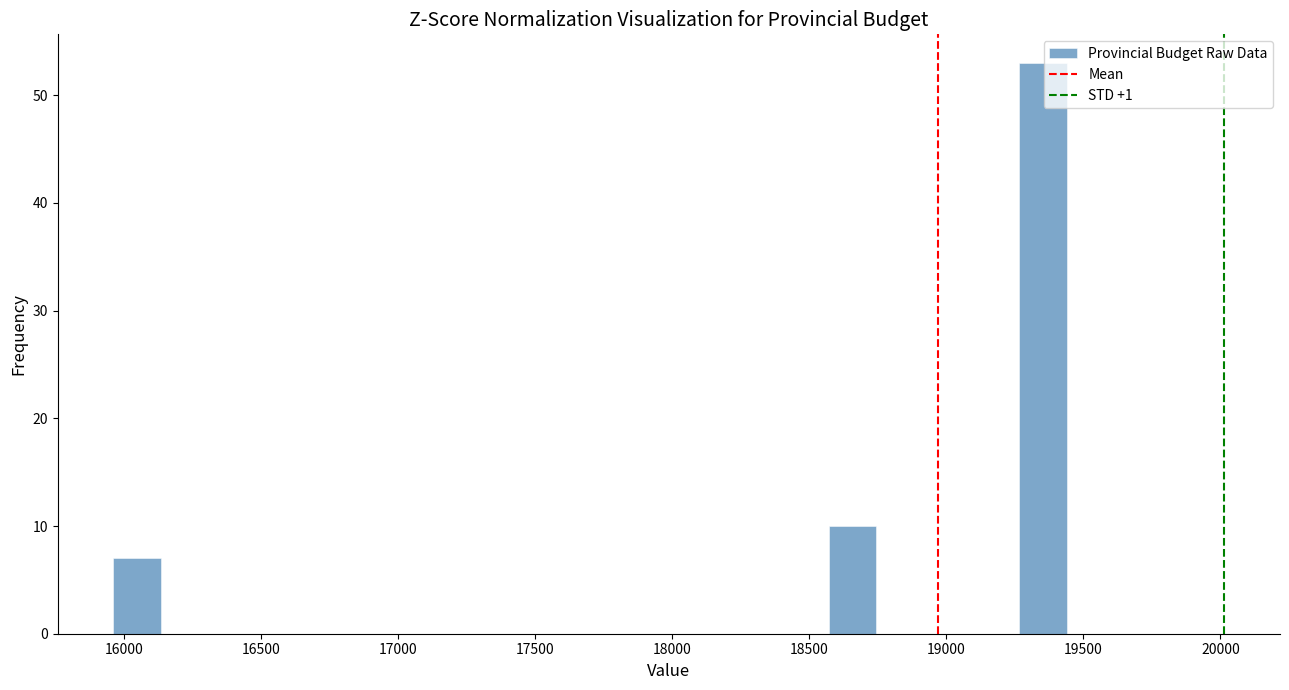

Read against the x-axis, roughly where is the centre of the tallest bar?

19350